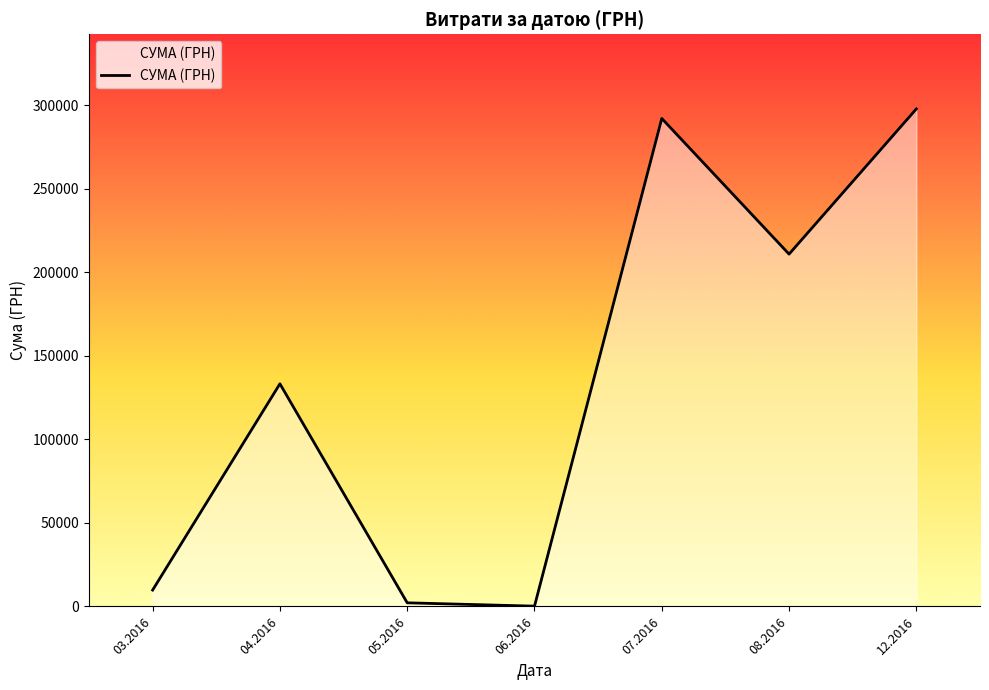

What is the maximum value shown in the chart?

297743.9